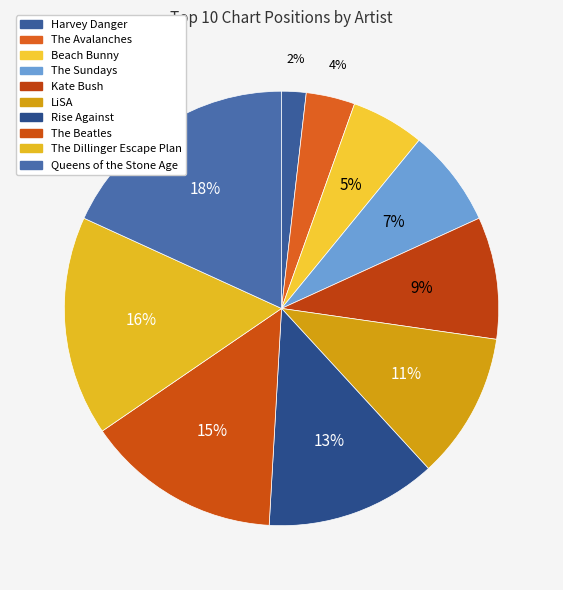

Which slice is the smallest?

Harvey Danger